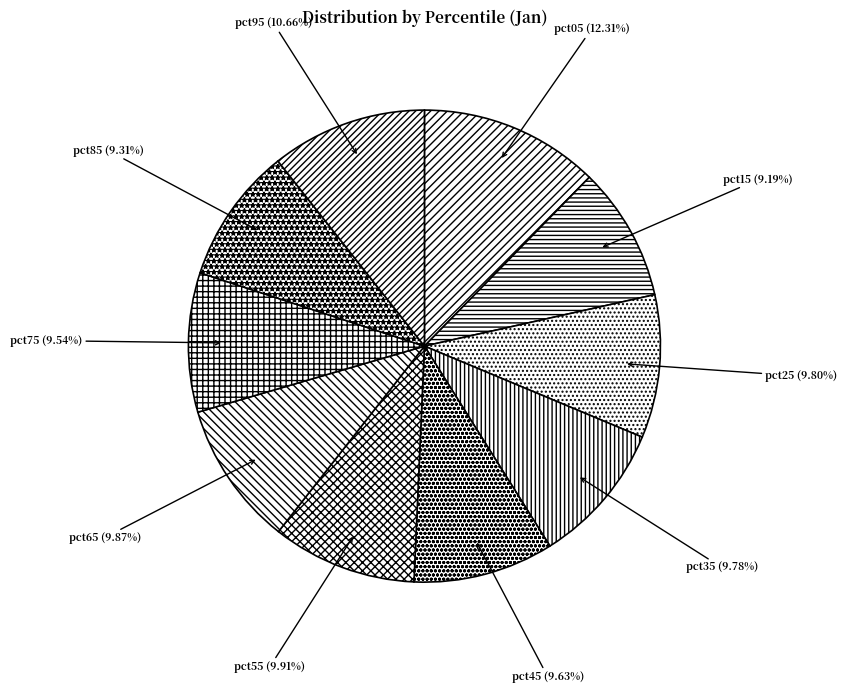

Which slice is the largest?

pct05